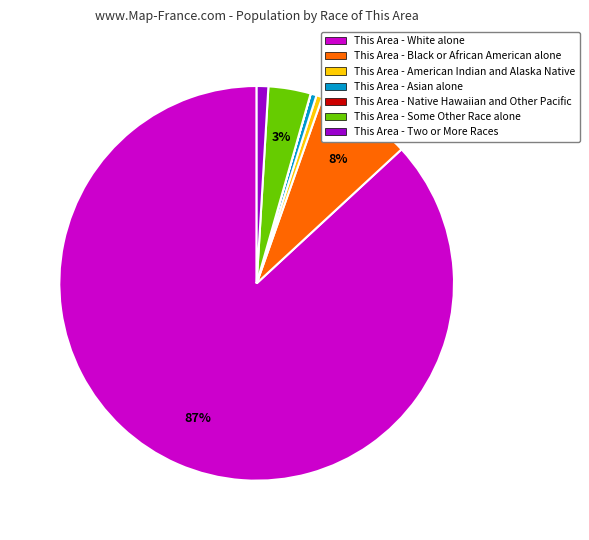

Combined, do This Area - Some Other Race alone and This Area - Asian alone account for over 50%?

No